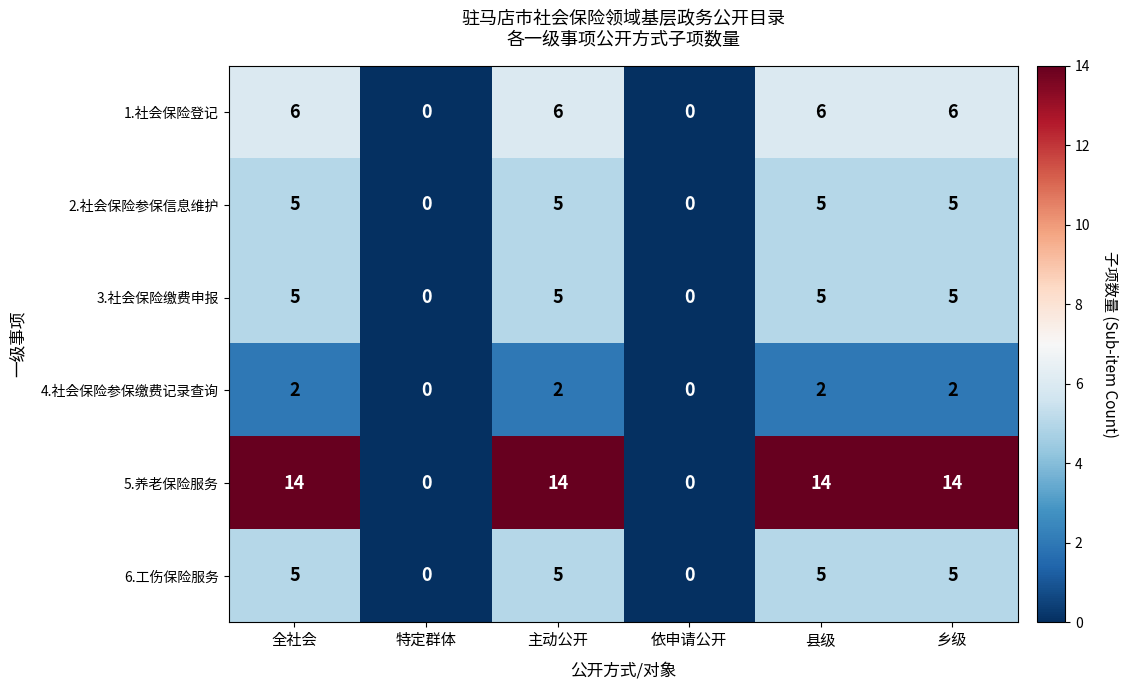

At how many categories does at least one series exceed 11?

4